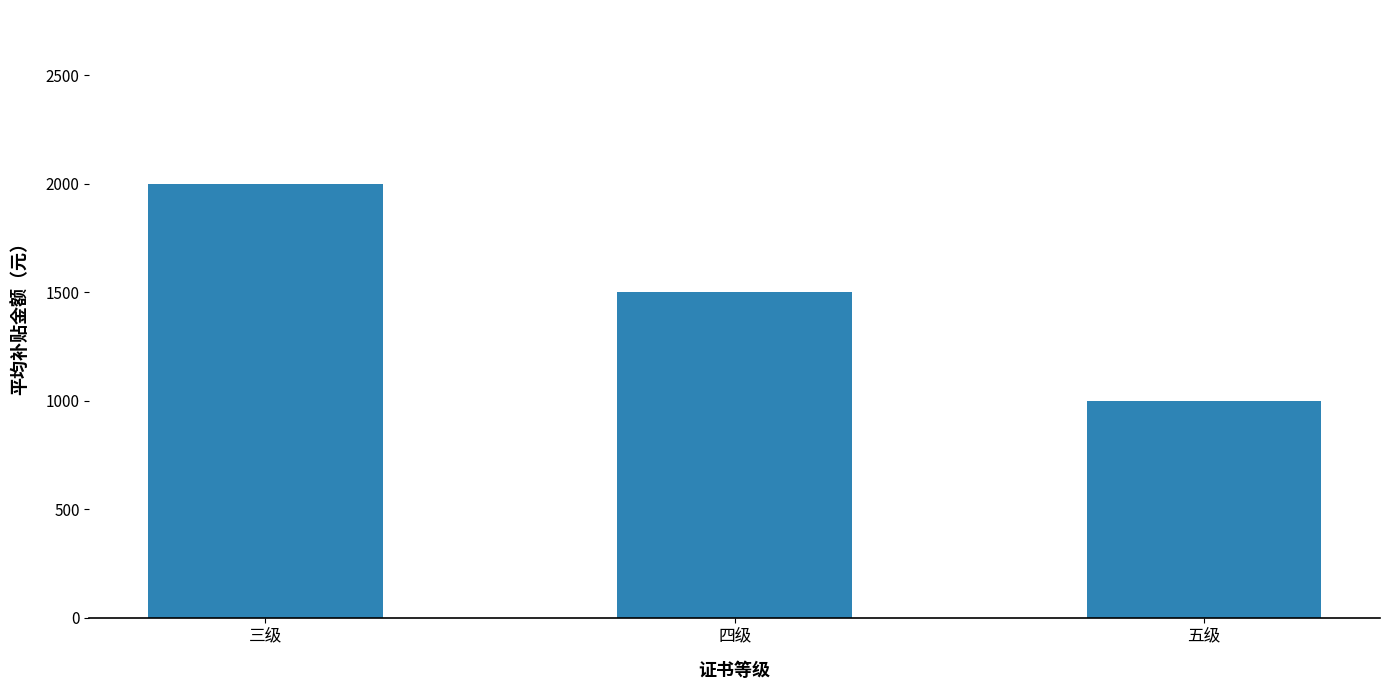

What is the label of the 2nd bar from the left?

四级